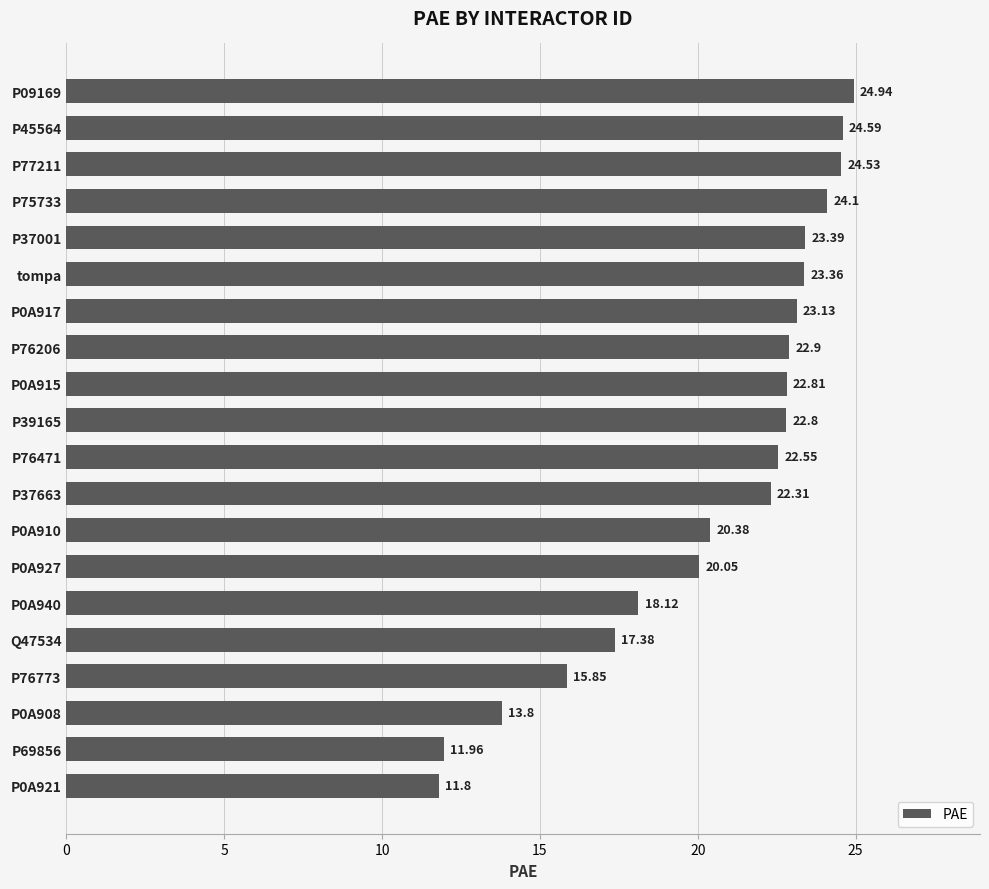

Approximately how many times larger is the value at P69856 compared to P45564?

0.5